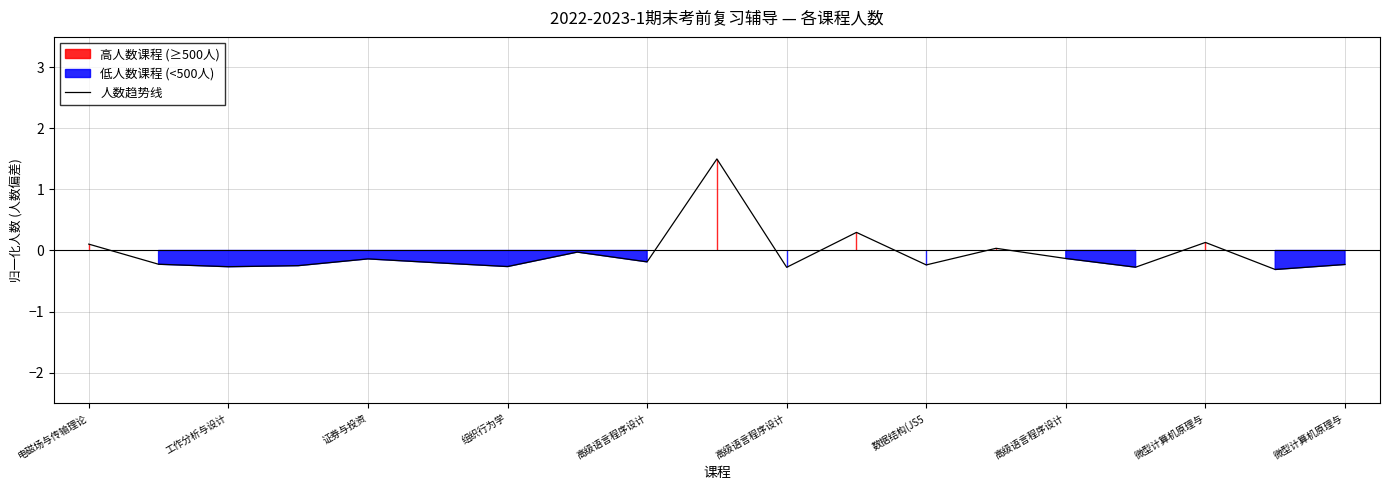

Where is the data nearest to the value 0?

高级语言程序设计